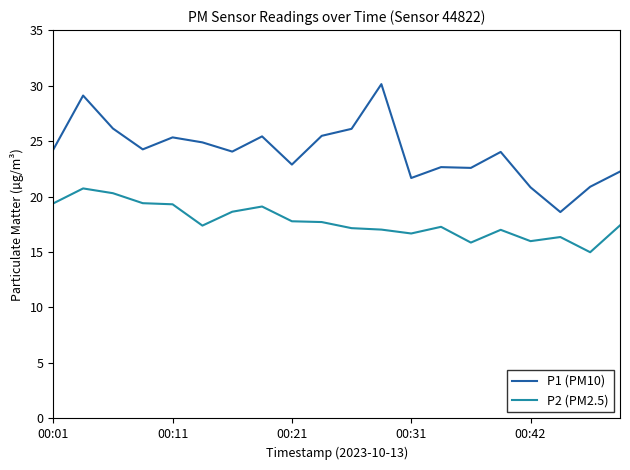

What is the average value of the P2 (PM2.5) series?

17.8